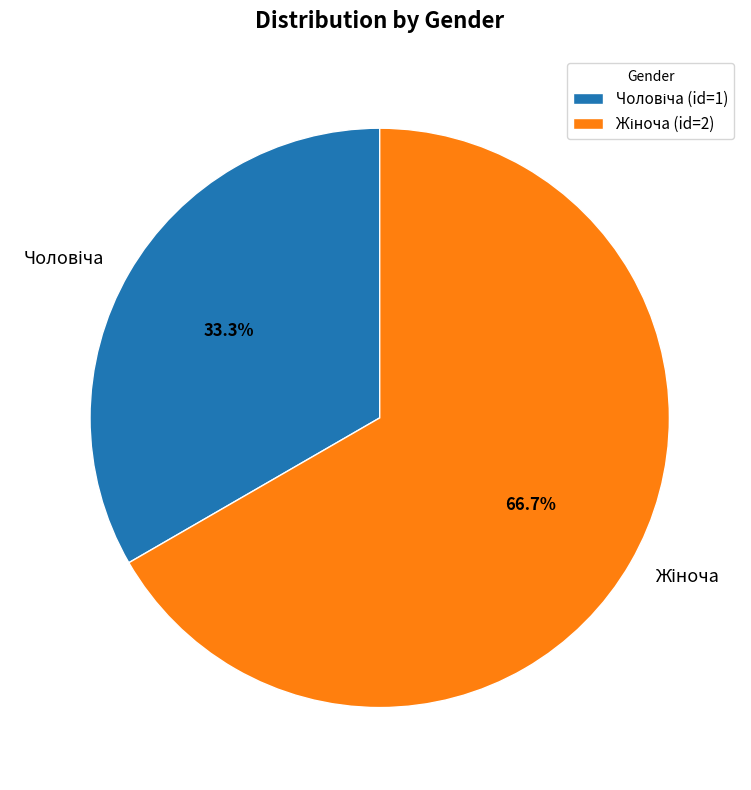

Combined, do Жіноча and Чоловіча account for over 50%?

Yes